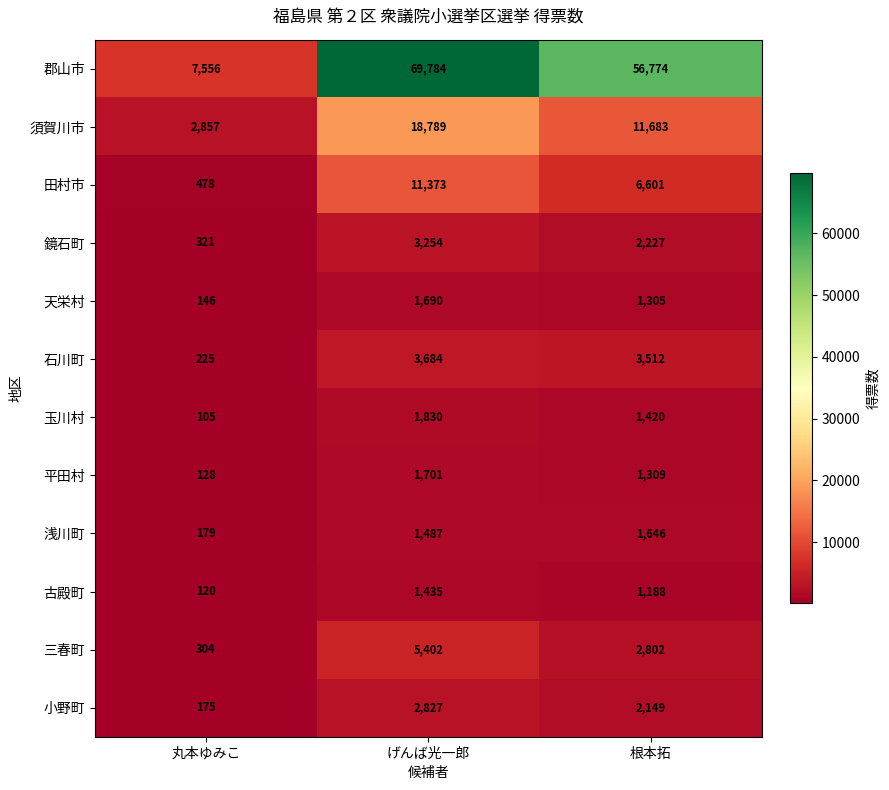

Where does the 天栄村 series first go above 1305?

げんば光一郎